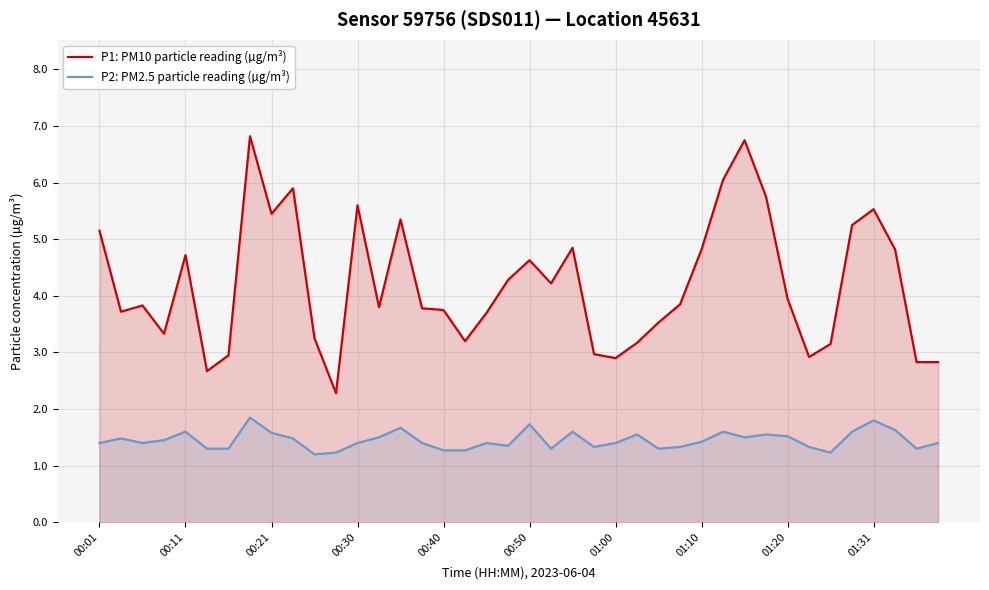

Is it true that P2: PM2.5 particle reading (µg/m³) equals 2.6 at 00:50?

False